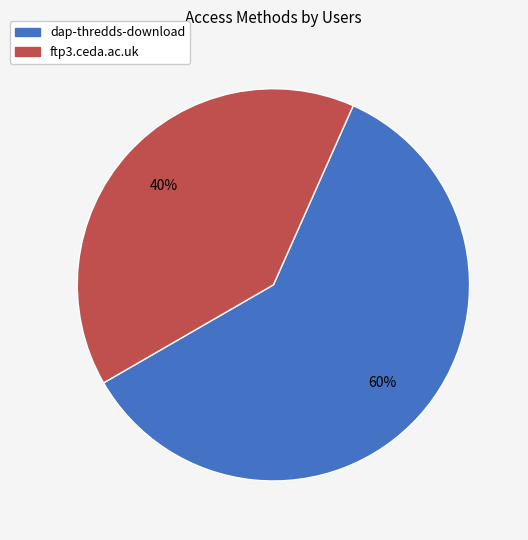

Does ftp3.ceda.ac.uk represent more than half of the total?

No